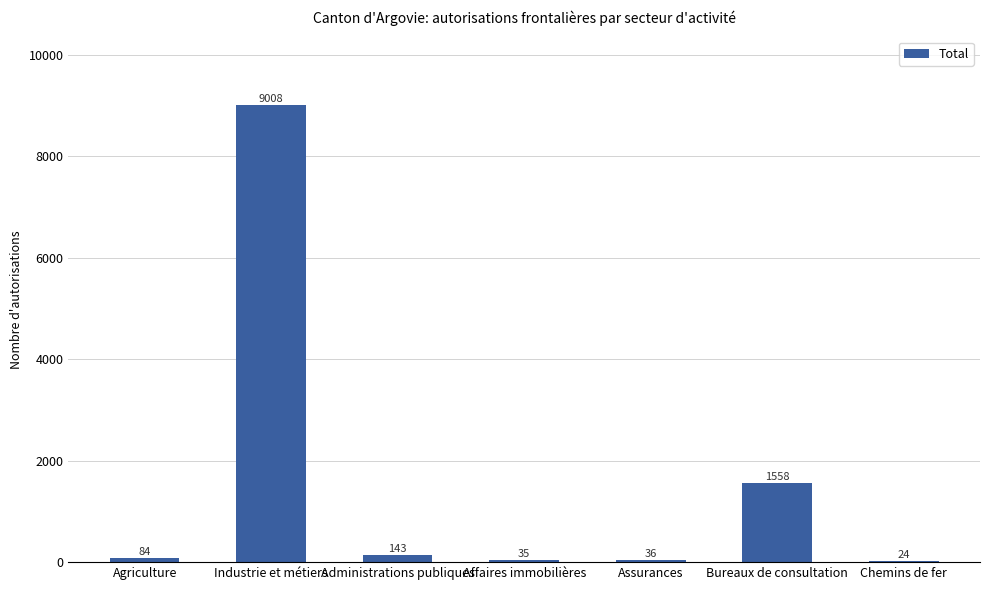

Which label corresponds to the largest value in the chart?

Industrie et métiers